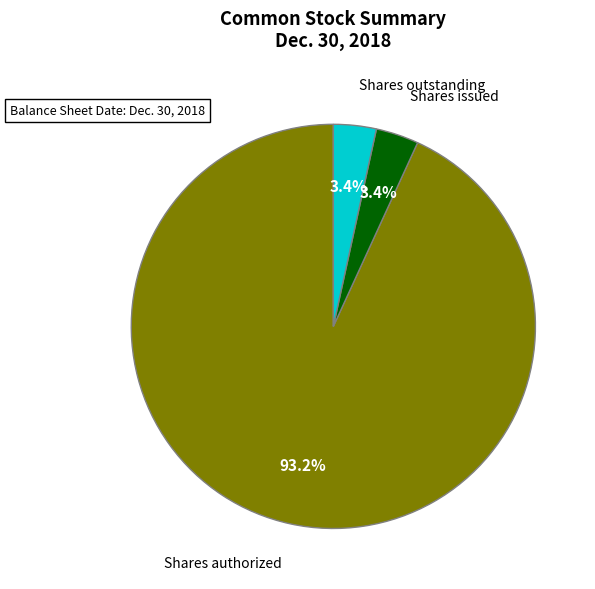

Is there any slice that represents more than half of the pie?

Yes